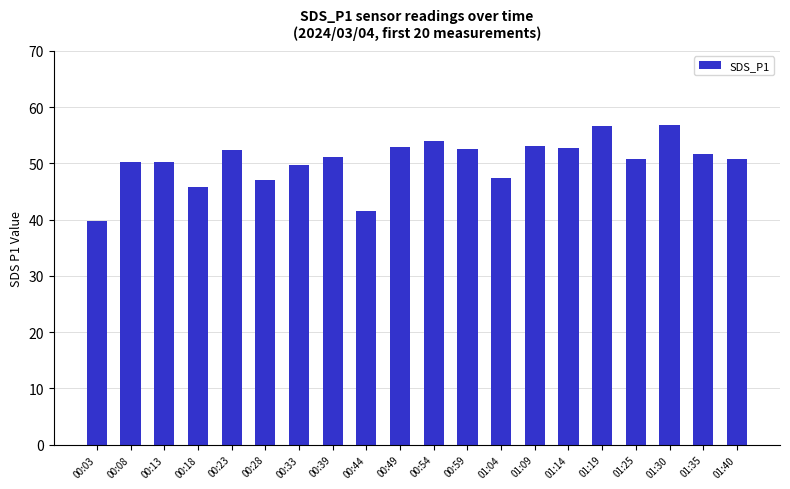

What is the change in value from 00:28 to 00:54?

+6.9